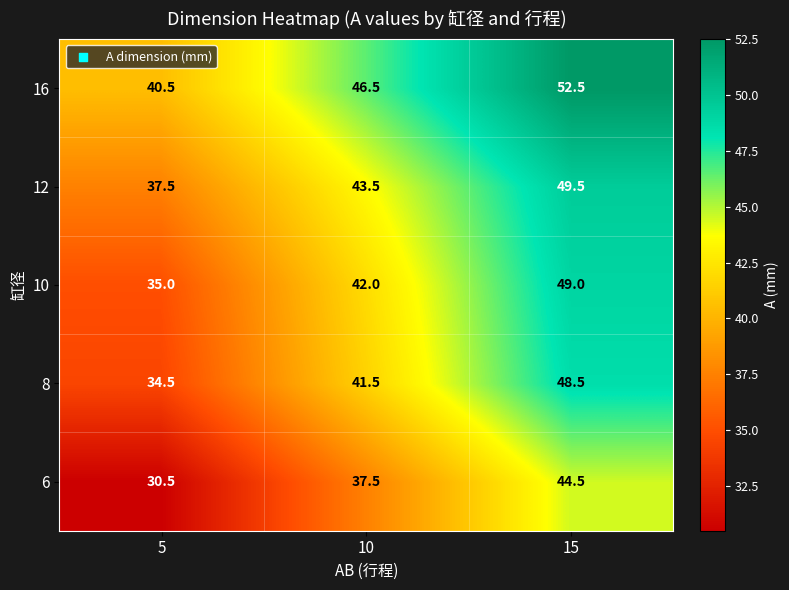

What is the total value across all series at 10?

211.0